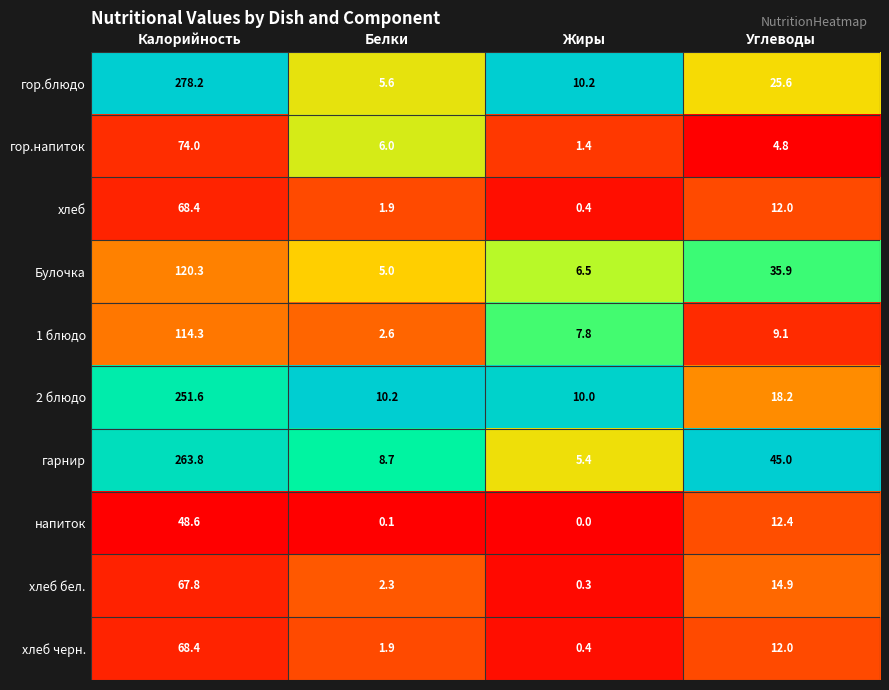

The Булочка series shows 9.6 at Углеводы. True or false?

False